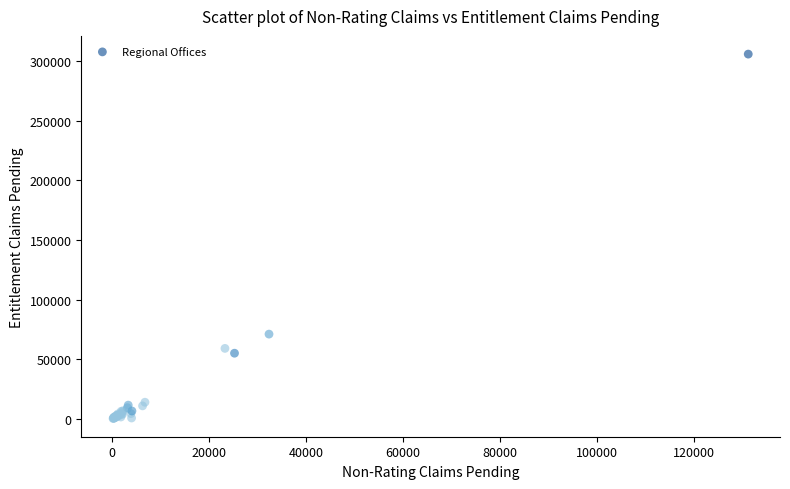

What Y value in the scatter plot is closest to 153151?

71180